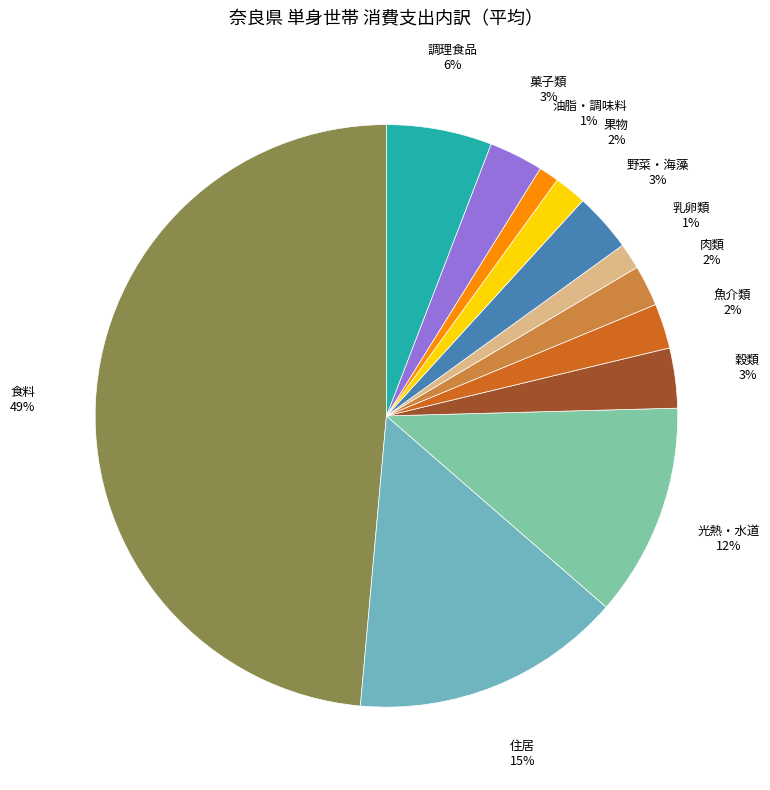

Which slice is the largest?

食料